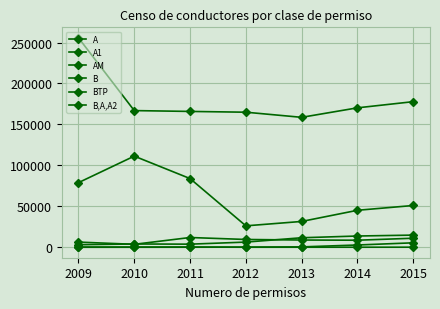

Reading right to left, extract all data points from this chart.

A: 167	131	131	112	316	295	304
A1: 5500	2842	515	216	143	92	84
AM: 14912	13802	11676	6374	3856	4078	3172
B: 177819	170294	158685	164943	165897	166910	255772
BTP: 11095	8676	8902	9584	11971	3657	6375
B,A,A2: 51062	45211	31583	26222	83927	111327	78953